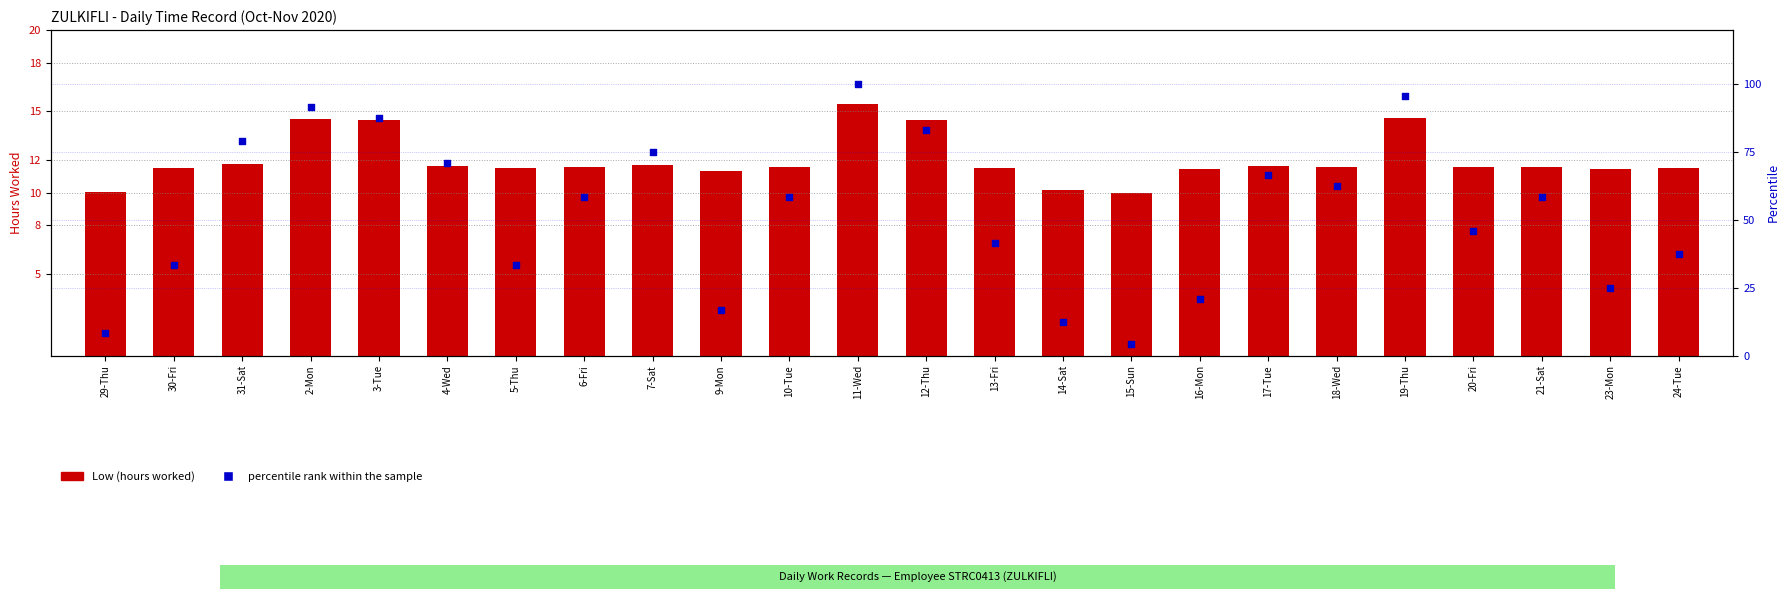

Which series has the largest total across all categories?

percentile rank within the sample